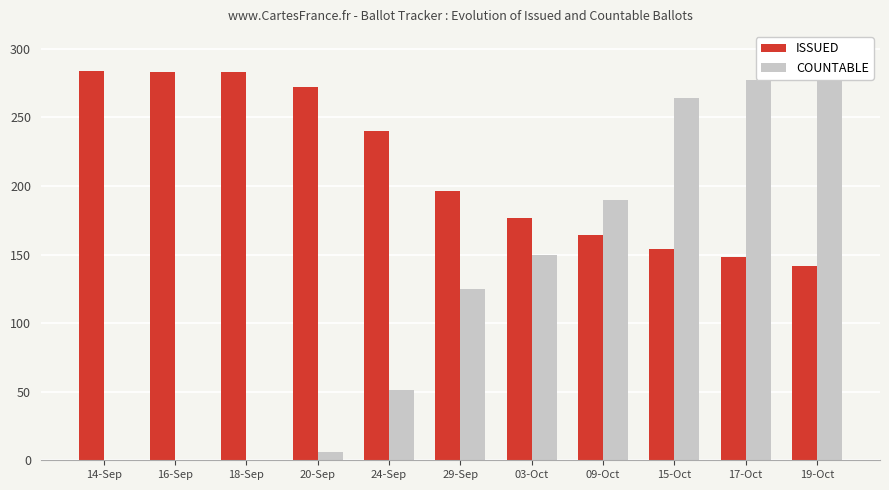

The value of ISSUED at 29-Sep is 196. True or false?

True